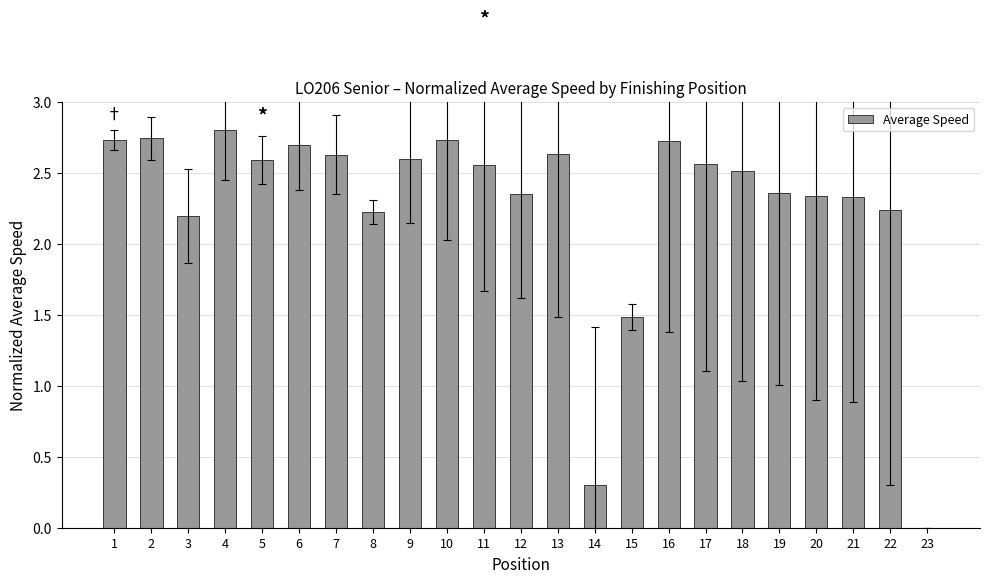

What is the change in value from 11 to 15?

-1.1